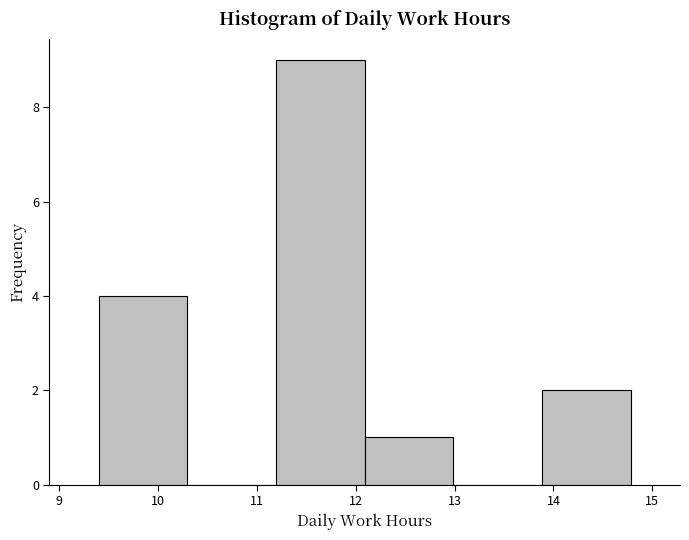

Reading left to right, list every bar in this chart as the range it spans on the x-axis followed by its height. Neither the bar edges nor the heights are printed on the chart, so give them approximately, as read against the axes.

9.4 to 10.3: 4
10.3 to 11.2: 0
11.2 to 12.1: 9
12.1 to 13.0: 1
13.0 to 13.9: 0
13.9 to 14.8: 2